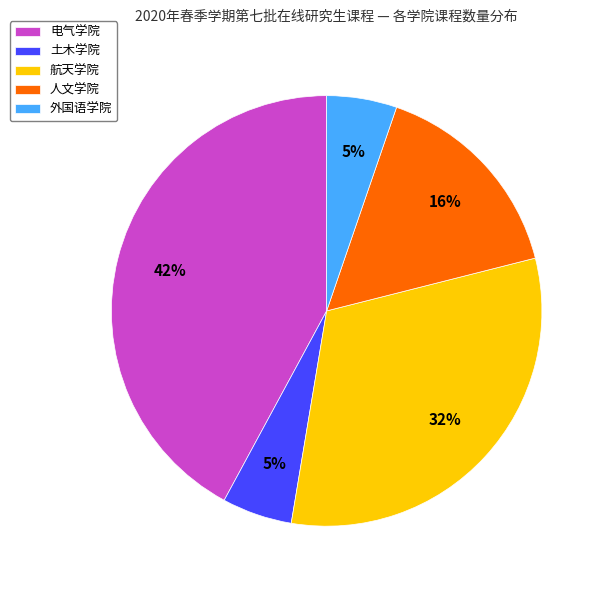

Which has a higher value, 电气学院 or 人文学院?

电气学院